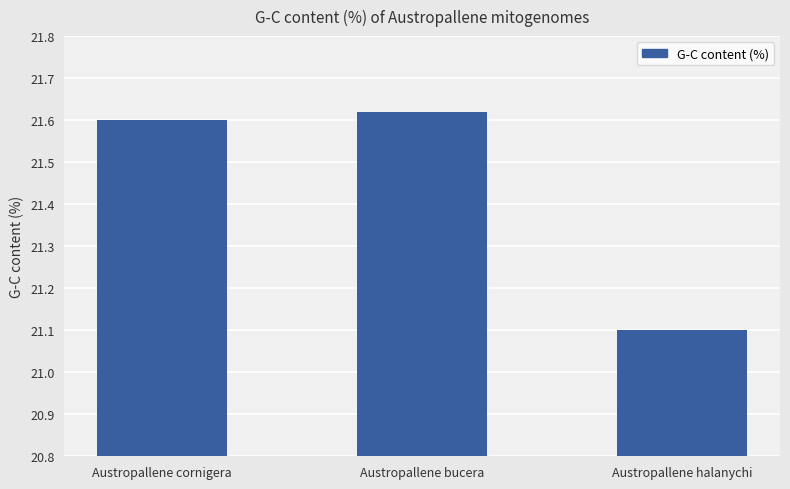

What is the smallest value displayed?

21.1